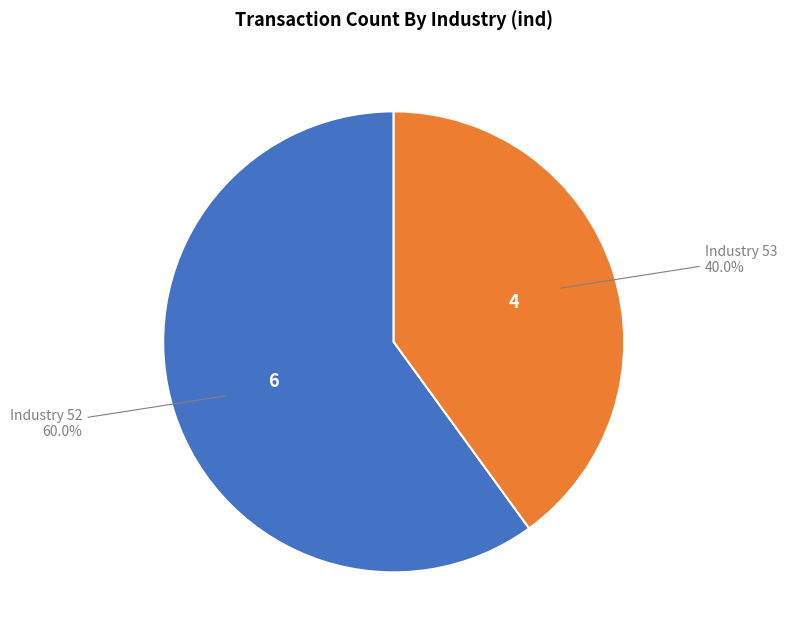

Is there a majority slice in this chart?

Yes